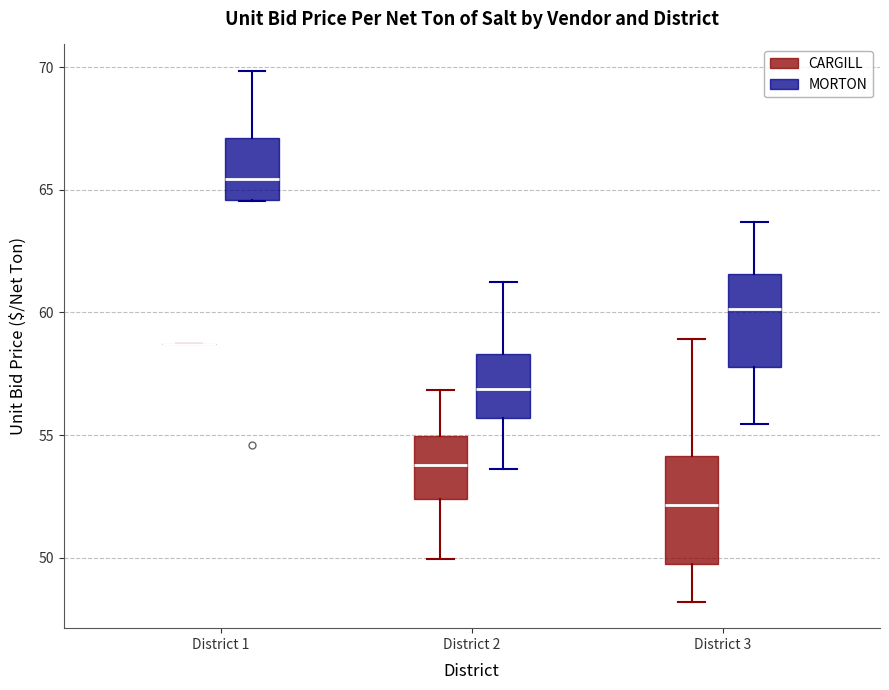

Reading left to right, read every box against the y-axis: the position of its median line, the range the box covers, and the ends of its whiskers. The values are not printed on the chart, so give them approximately, as read against the axis.

District 1 (CARGILL): box collapsed to a line at 58.5, whiskers 58.5 to 58.5
District 1 (MORTON): median 65.5, box 64.5 to 67.0, whiskers 64.5 to 70.0
District 2 (CARGILL): median 54.0, box 52.5 to 55.0, whiskers 50.0 to 57.0
District 2 (MORTON): median 57.0, box 55.5 to 58.5, whiskers 53.5 to 61.0
District 3 (CARGILL): median 52.0, box 49.5 to 54.0, whiskers 48.0 to 59.0
District 3 (MORTON): median 60.0, box 58.0 to 61.5, whiskers 55.5 to 63.5